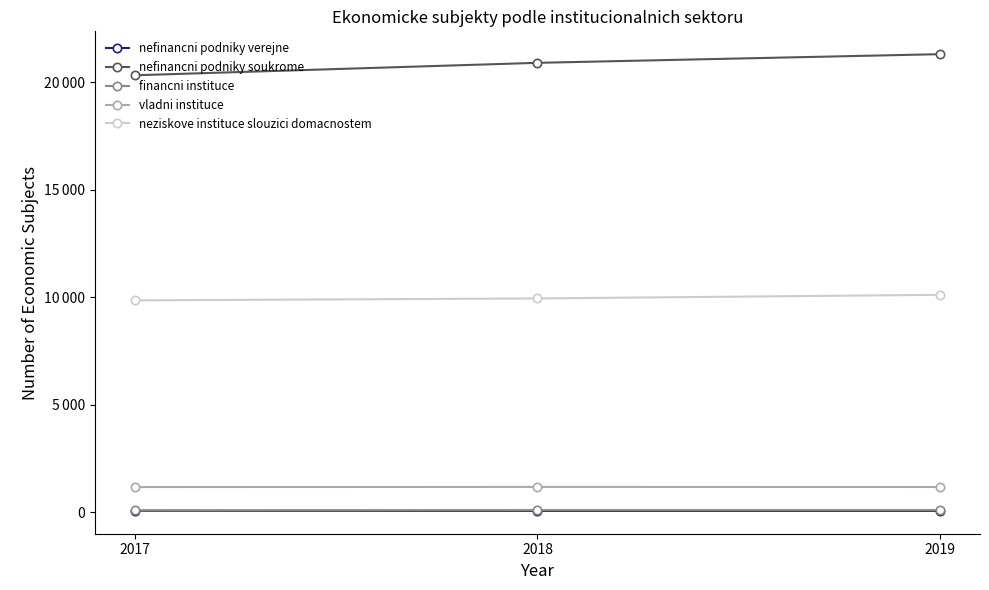

What are all the series names shown in the legend?

nefinancni podniky verejne, nefinancni podniky soukrome, financni instituce, vladni instituce, neziskove instituce slouzici domacnostem